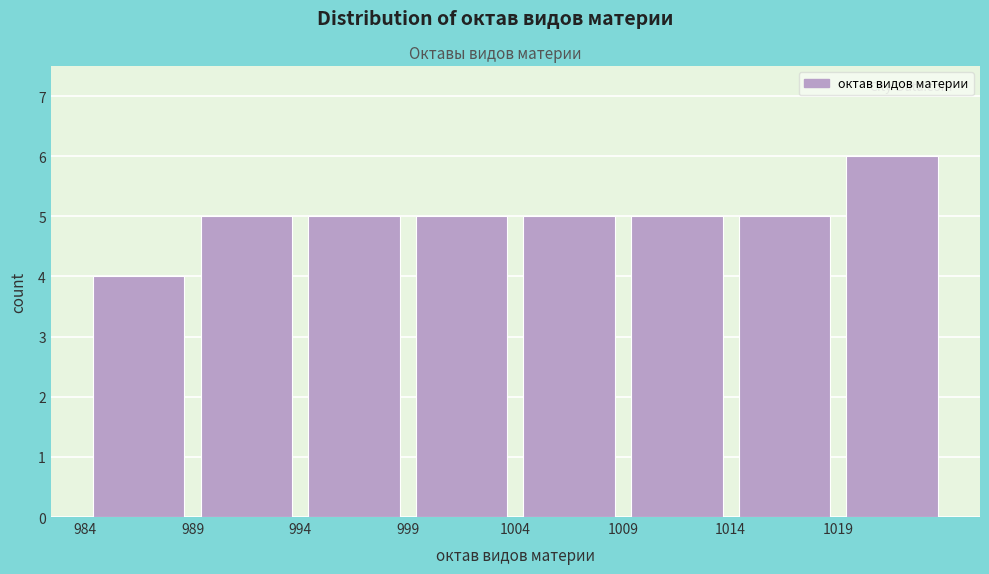

Over which range of the x-axis is the bar tallest?

1019 to 1024